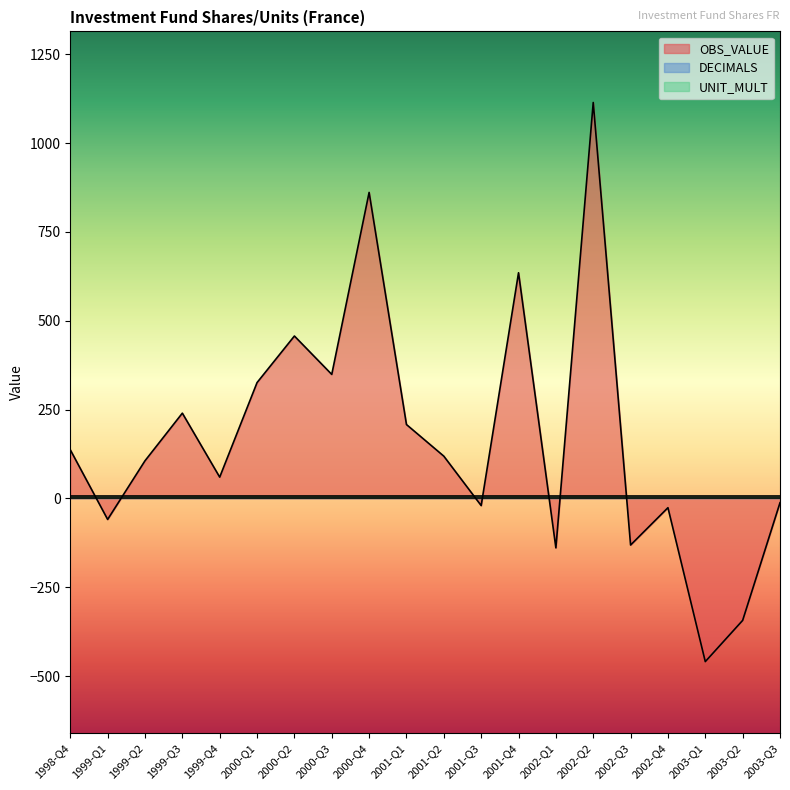

At which category does the chart reach its minimum across all series?

2003-Q1